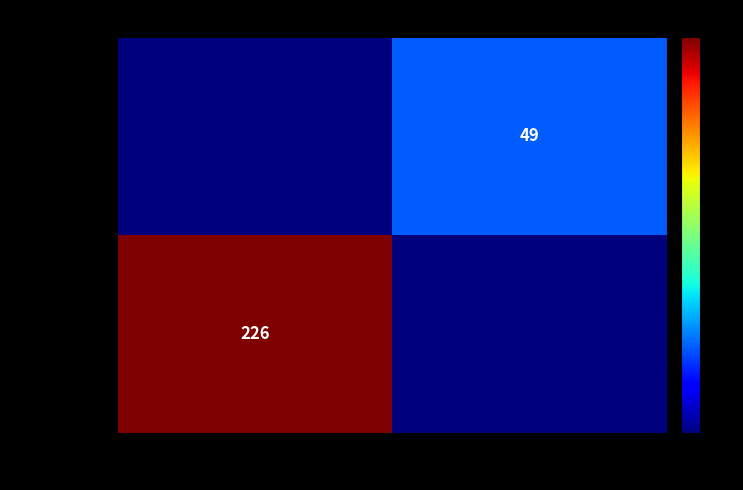

What is the greatest value displayed?

226